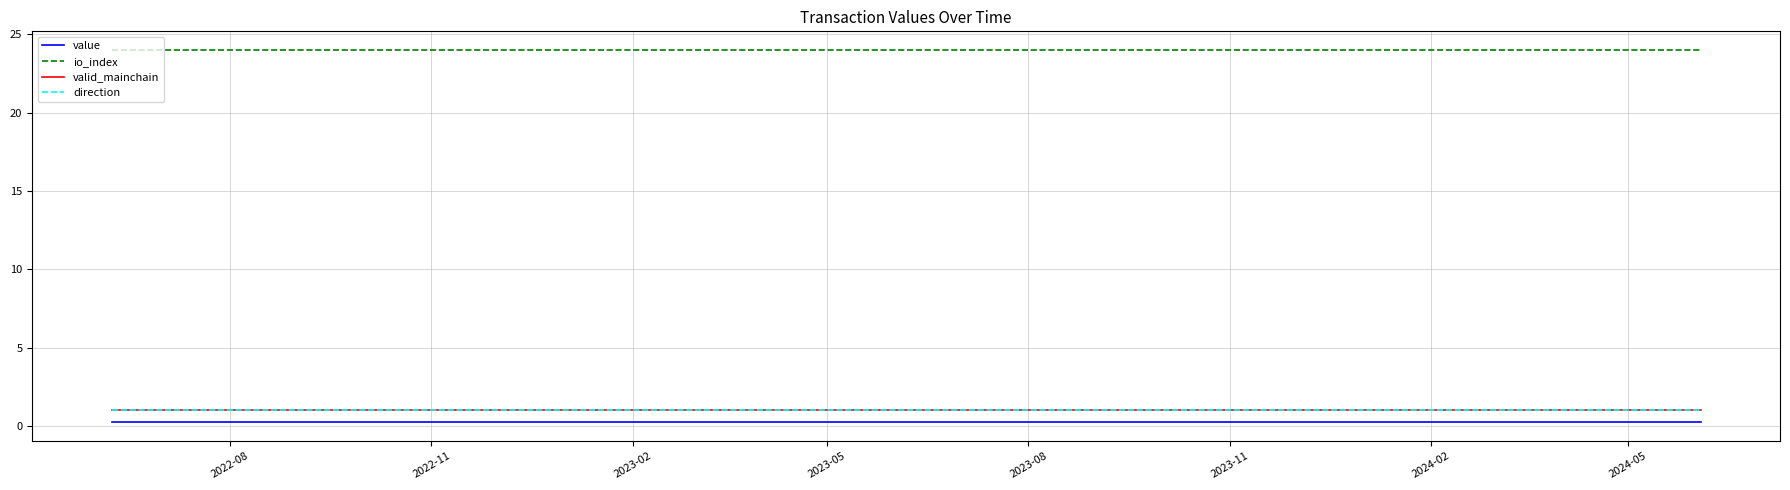

Does the chart have visible grid lines?

Yes